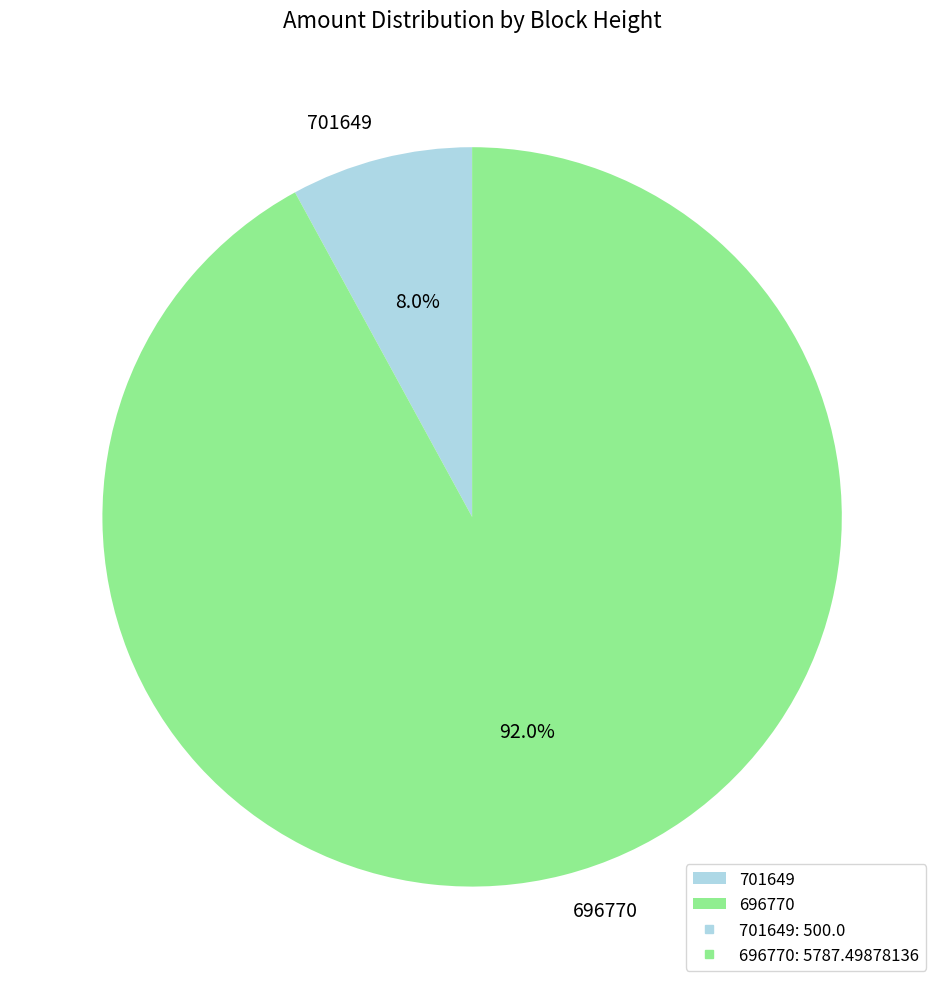

How many segments does this pie chart have?

2